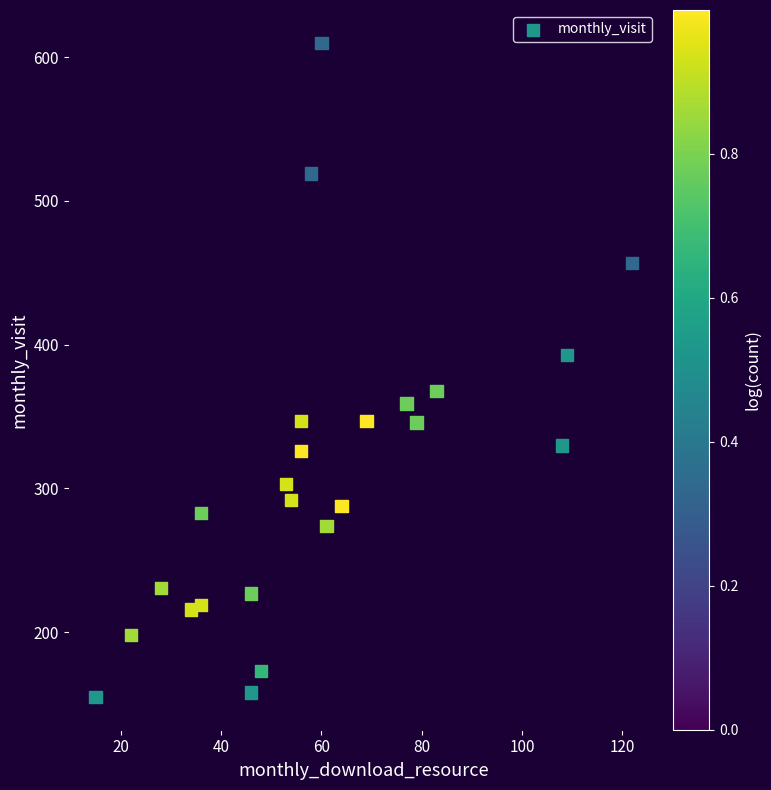

What is the range of X values (max minus min)?

107